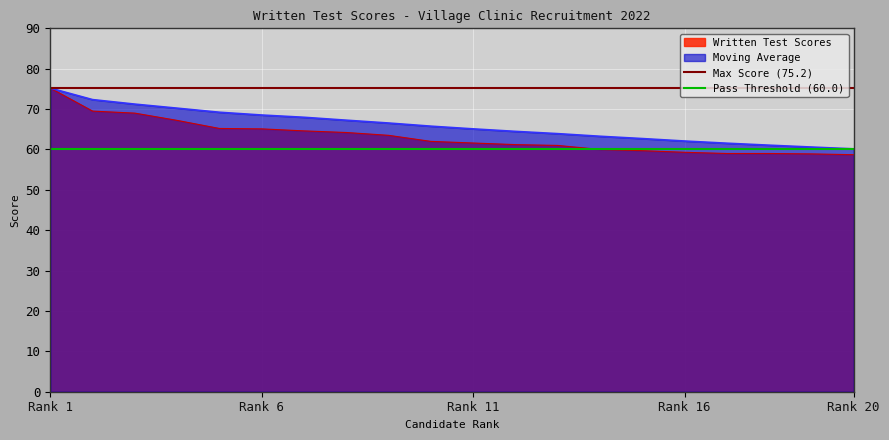

What is the maximum value for Written Test Scores?

75.2